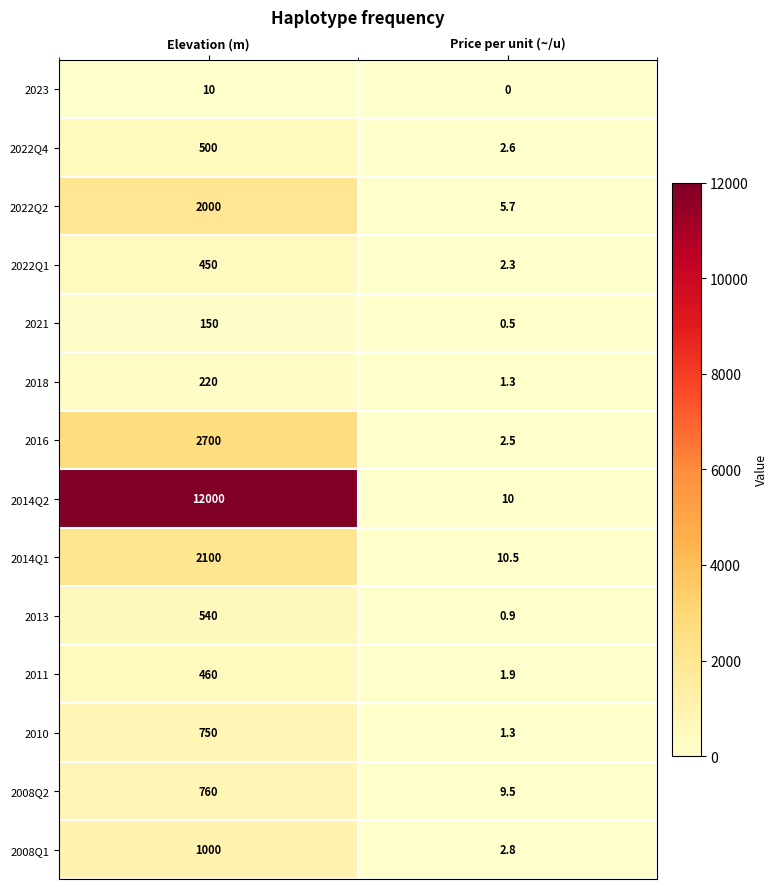

What is the sum of all 2016 values?

2702.5